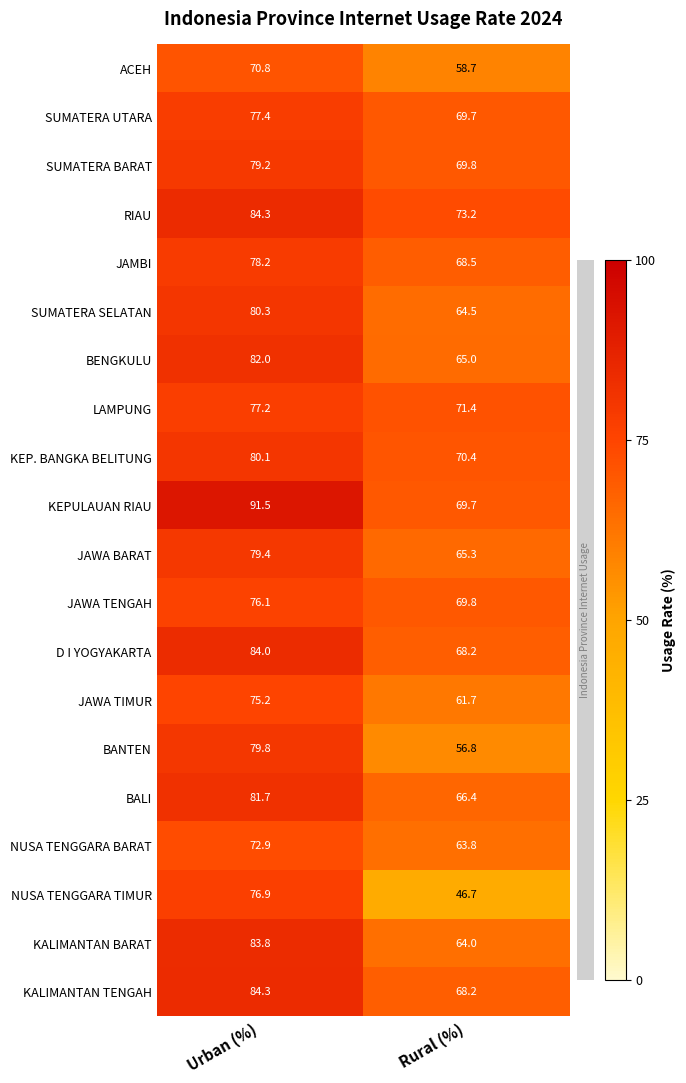

What is the average value of the D I YOGYAKARTA series?

76.1